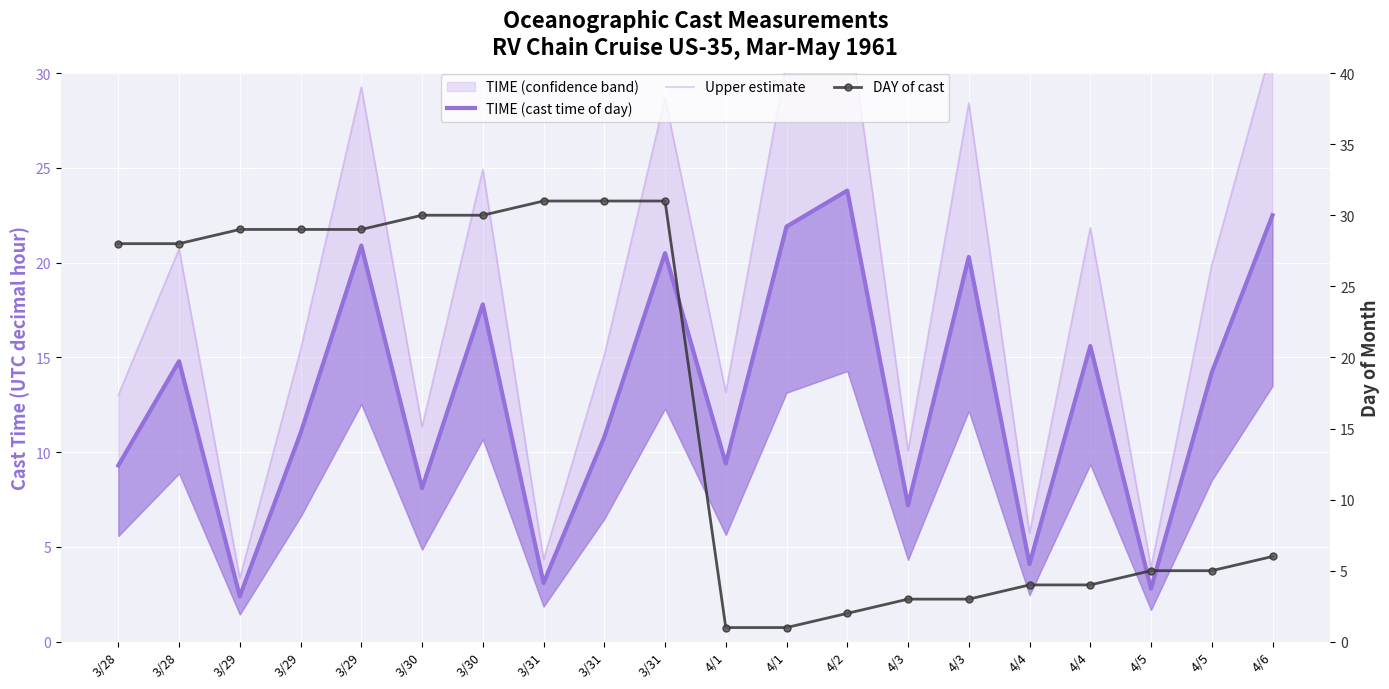

At which category does the chart reach its minimum across all series?

4/1